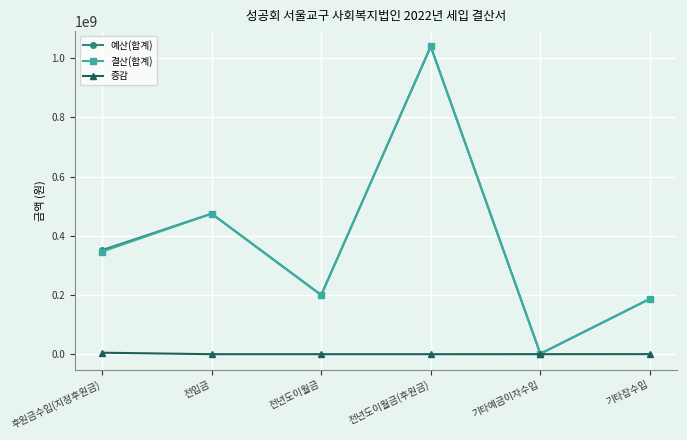

What is the label of the 3rd point from the right?

전년도이월금(후원금)